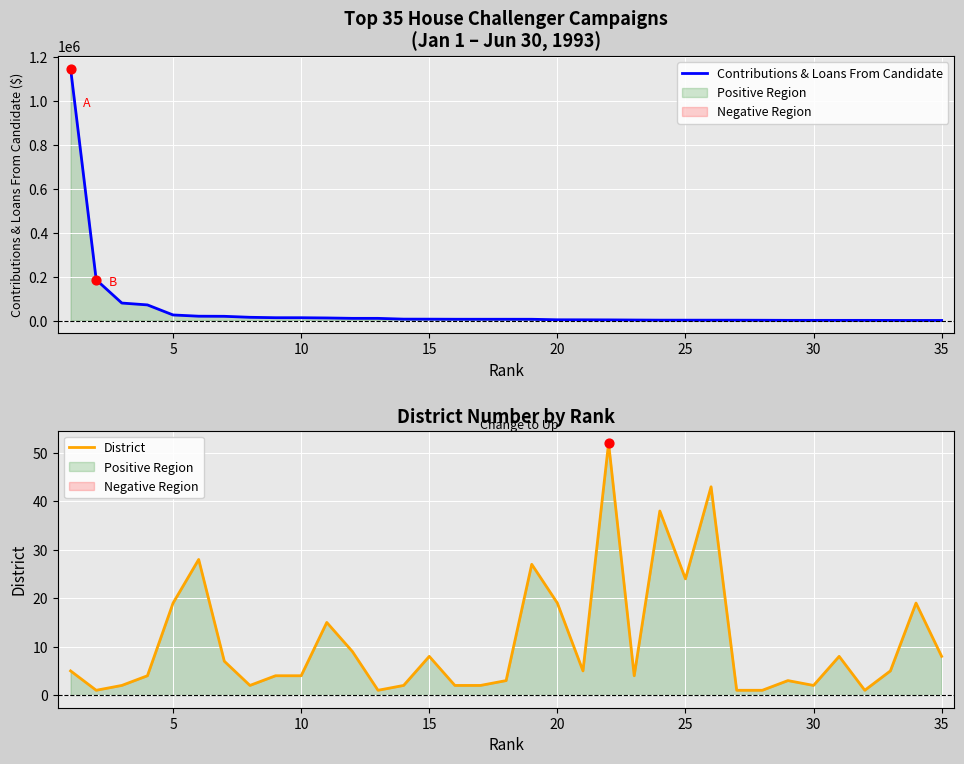

At how many categories does at least one series exceed 1112871?

1